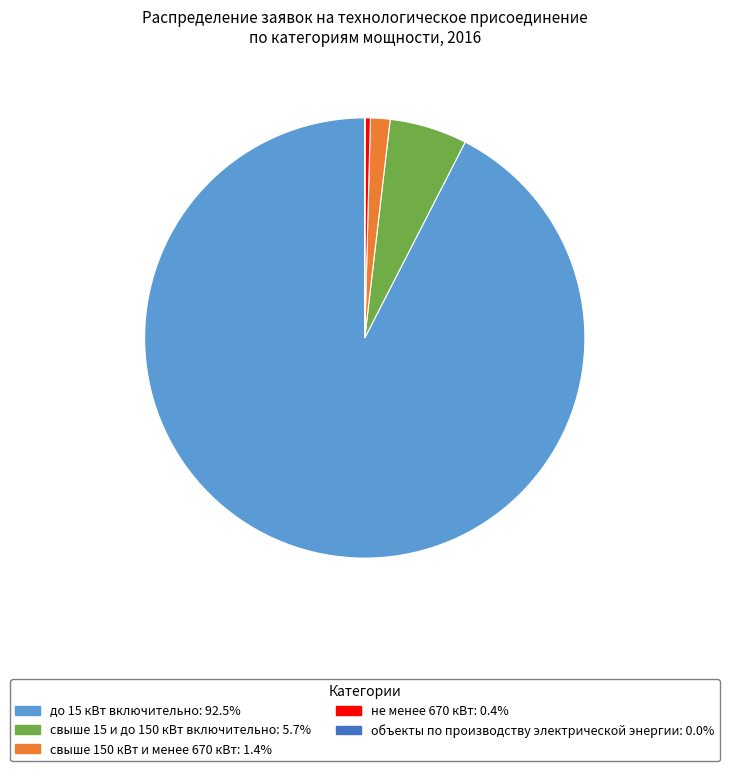

Approximately how many times larger is the value at до 15 кВт включительно: 92.5% compared to не менее 670 кВт: 0.4%?

234.1